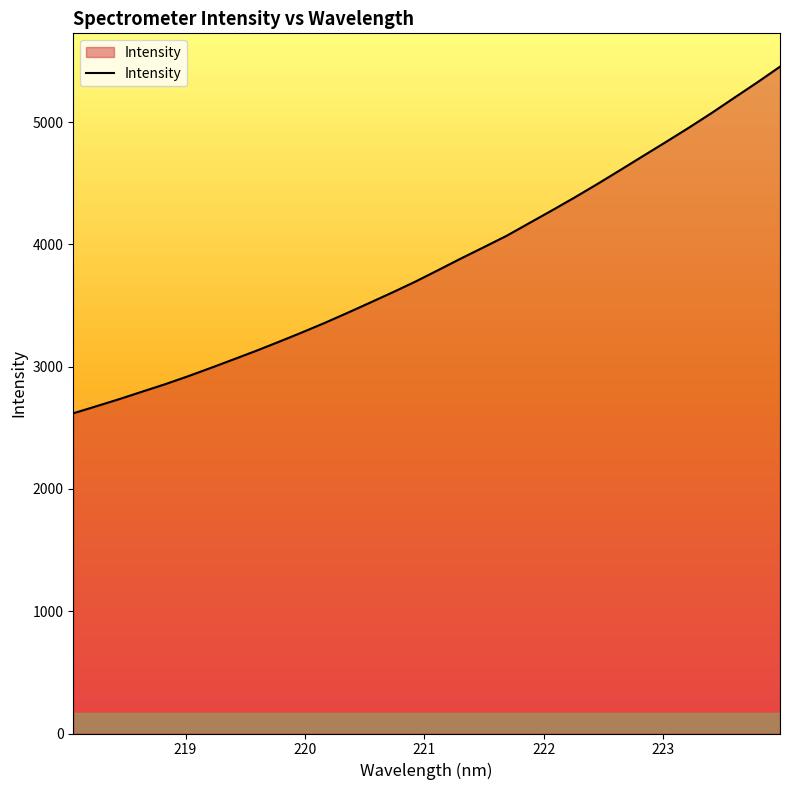

What is the greatest value displayed?

5453.9